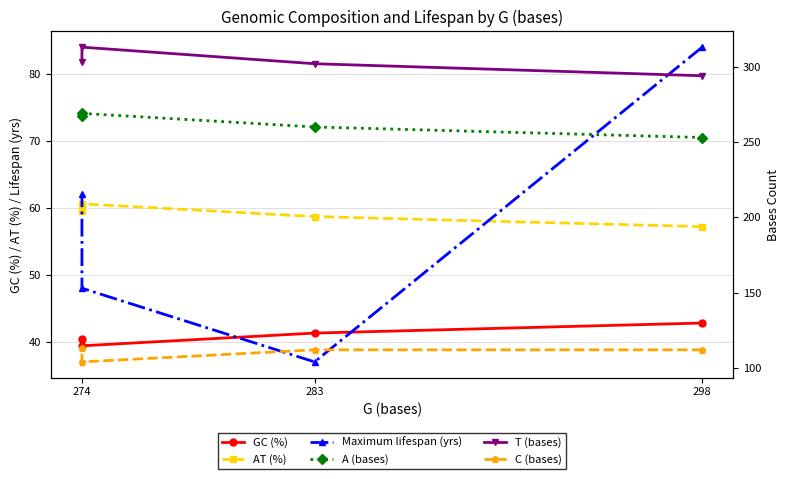

Which series has the widest spread of values?

Maximum lifespan (yrs)